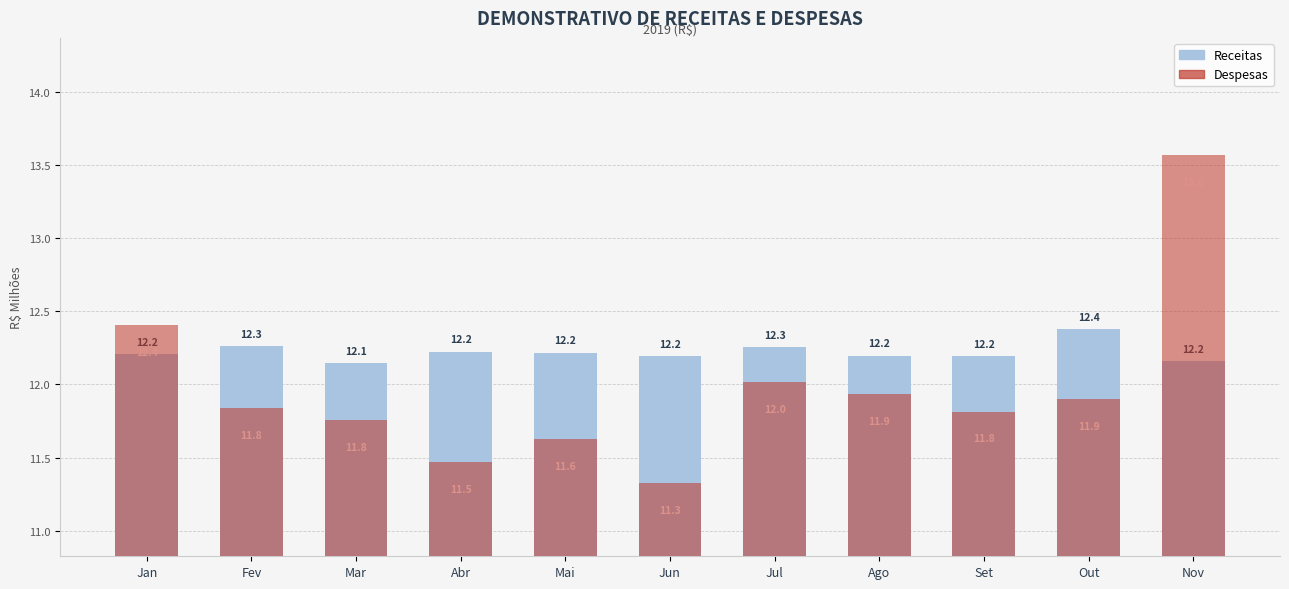

The value of Despesas at Mai is 20.8. True or false?

False